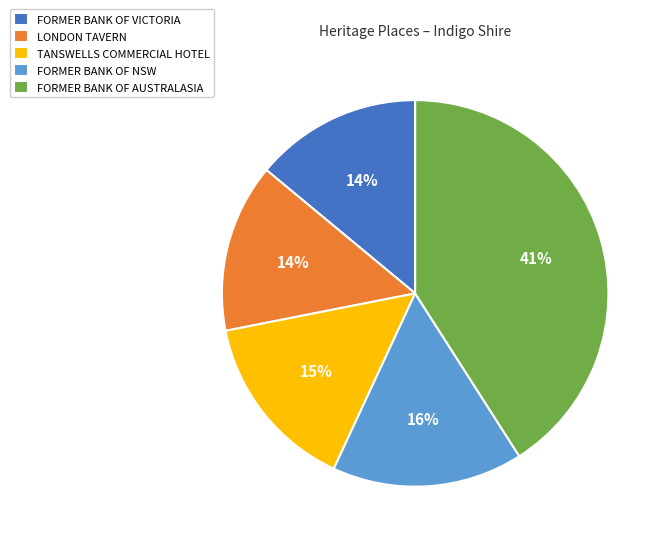

To the nearest percent, what is the difference between the largest and smallest slice percentages?

27%